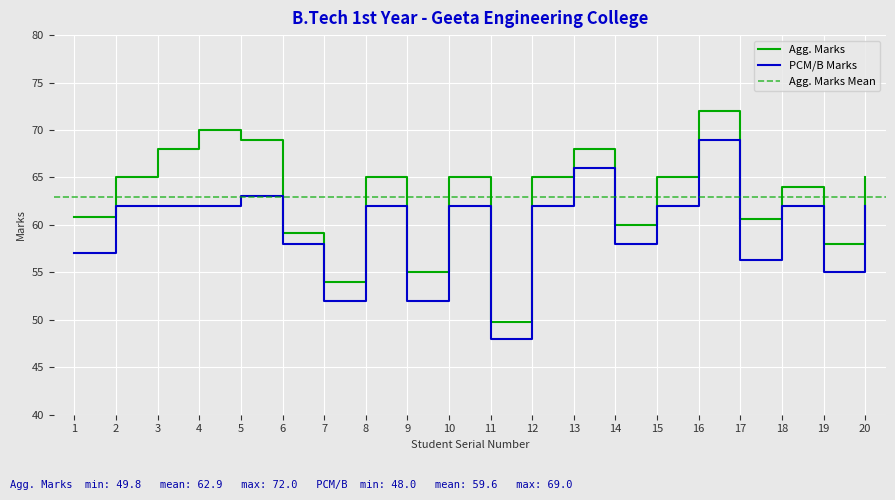

What is the value of the PCM/B Marks point at the 3rd from the left?

62.0